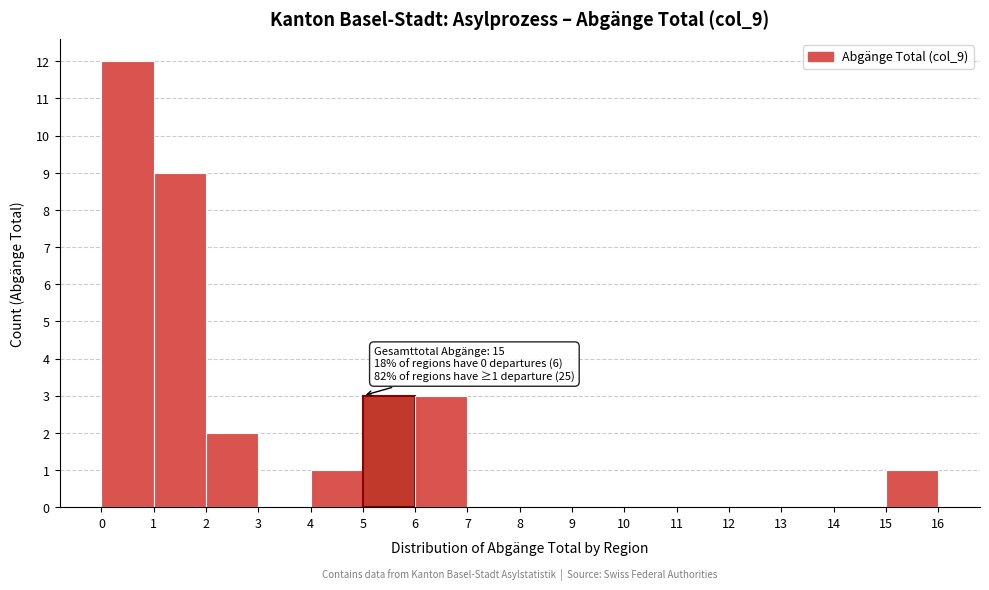

Over which range of the x-axis is the bar tallest?

0 to 1